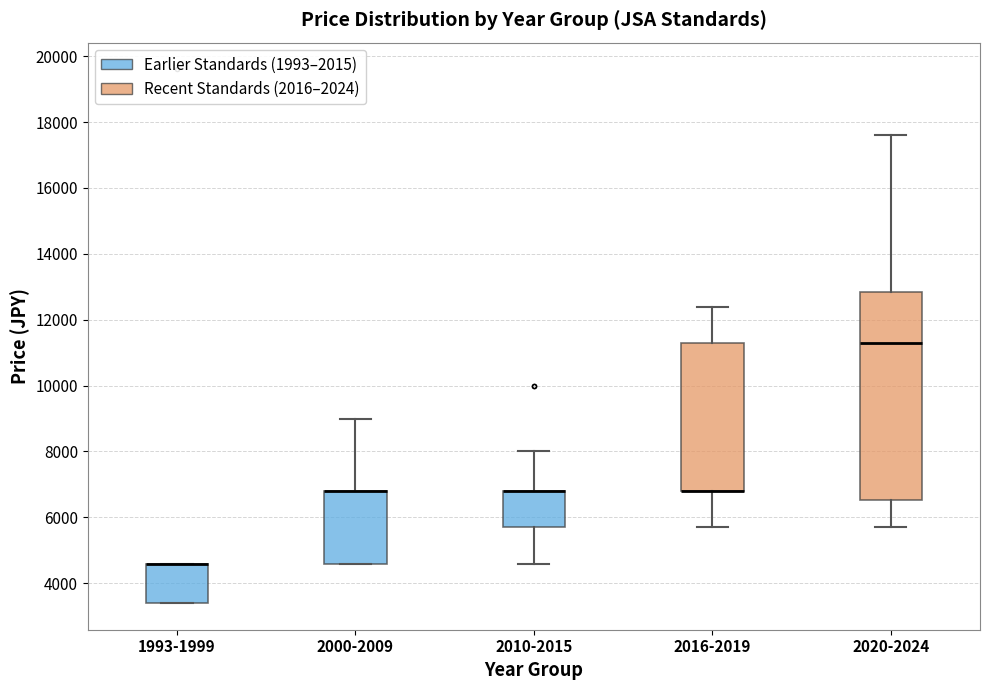

Reading left to right, transcribe this box plot: for each box, give where its median line is, the range the box spans, and where its two whiskers end, as read against the y-axis. The values are not printed on the chart, so give them approximately, as read against the axis.

1993-1999: median 4600 (drawn on the box's upper edge), box 3400 to 4600, whiskers 3400 to 4600
2000-2009: median 6800 (drawn on the box's upper edge), box 4600 to 6800, whiskers 4600 to 9000
2010-2015: median 6800 (drawn on the box's upper edge), box 5800 to 6800, whiskers 4600 to 8000
2016-2019: median 6800 (drawn on the box's lower edge), box 6800 to 11400, whiskers 5800 to 12400
2020-2024: median 11400, box 6600 to 12800, whiskers 5800 to 17600